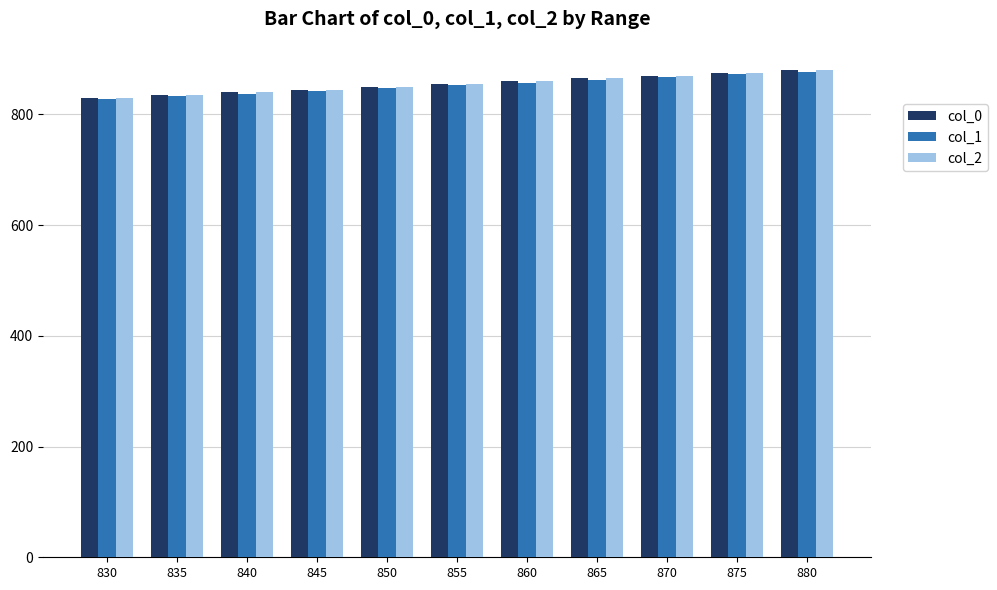

At which label does col_1 first exceed 852?

855